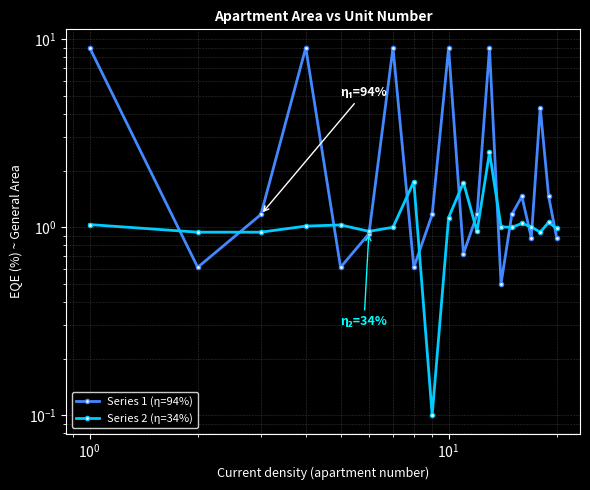

At how many categories does at least one series exceed 5?

5